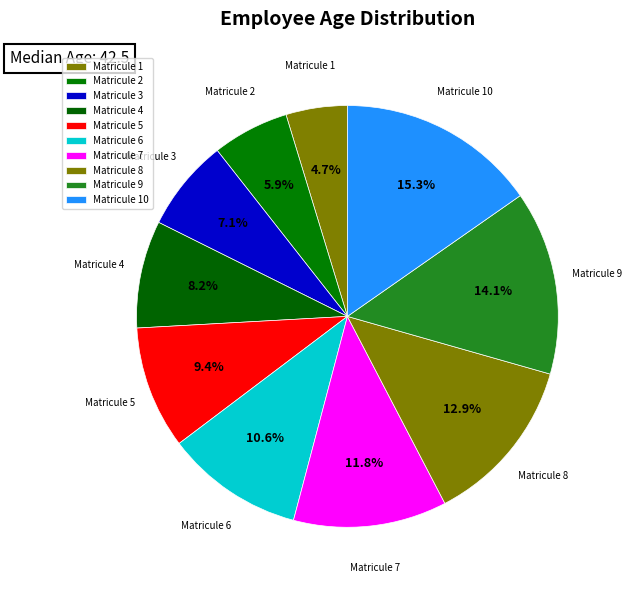

Count the number of slices in the pie.

10